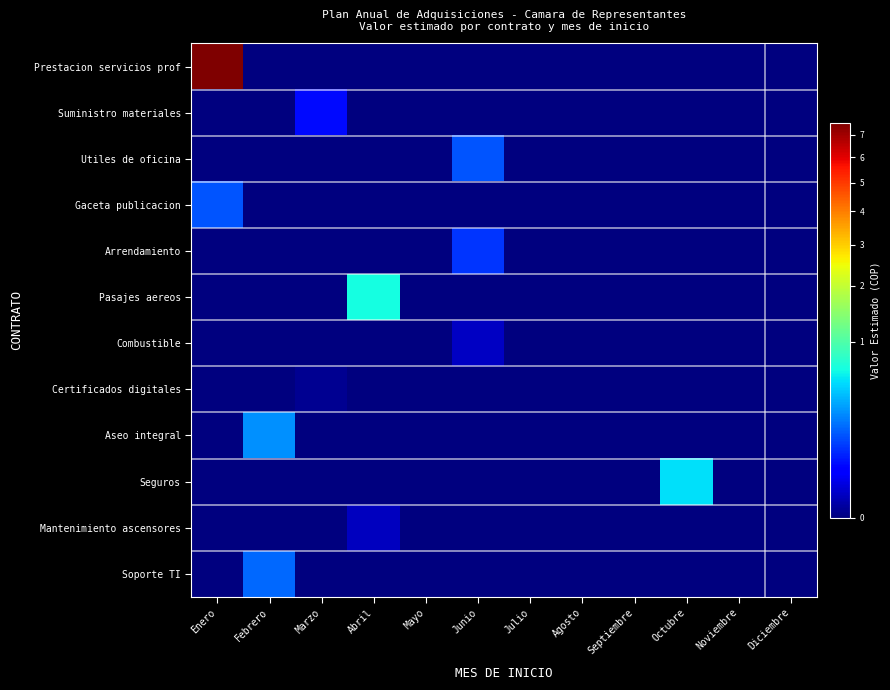

Reading left to right, list all the values displayed in this chart.

Prestacion servicios prof: Enero=75580000000	Febrero=0	Marzo=0	Abril=0	Mayo=0	Junio=0	Julio=0	Agosto=0	Septiembre=0	Octubre=0	Noviembre=0	Diciembre=0
Suministro materiales: Enero=0	Febrero=0	Marzo=500000000	Abril=0	Mayo=0	Junio=0	Julio=0	Agosto=0	Septiembre=0	Octubre=0	Noviembre=0	Diciembre=0
Utiles de oficina: Enero=0	Febrero=0	Marzo=0	Abril=0	Mayo=0	Junio=1540000000	Julio=0	Agosto=0	Septiembre=0	Octubre=0	Noviembre=0	Diciembre=0
Gaceta publicacion: Enero=1500000000	Febrero=0	Marzo=0	Abril=0	Mayo=0	Junio=0	Julio=0	Agosto=0	Septiembre=0	Octubre=0	Noviembre=0	Diciembre=0
Arrendamiento: Enero=0	Febrero=0	Marzo=0	Abril=0	Mayo=0	Junio=1024778378	Julio=0	Agosto=0	Septiembre=0	Octubre=0	Noviembre=0	Diciembre=0
Pasajes aereos: Enero=0	Febrero=0	Marzo=0	Abril=6515000000	Mayo=0	Junio=0	Julio=0	Agosto=0	Septiembre=0	Octubre=0	Noviembre=0	Diciembre=0
Combustible: Enero=0	Febrero=0	Marzo=0	Abril=0	Mayo=0	Junio=65000000	Julio=0	Agosto=0	Septiembre=0	Octubre=0	Noviembre=0	Diciembre=0
Certificados digitales: Enero=0	Febrero=0	Marzo=4000000	Abril=0	Mayo=0	Junio=0	Julio=0	Agosto=0	Septiembre=0	Octubre=0	Noviembre=0	Diciembre=0
Aseo integral: Enero=0	Febrero=2750000000	Marzo=0	Abril=0	Mayo=0	Junio=0	Julio=0	Agosto=0	Septiembre=0	Octubre=0	Noviembre=0	Diciembre=0
Seguros: Enero=0	Febrero=0	Marzo=0	Abril=0	Mayo=0	Junio=0	Julio=0	Agosto=0	Septiembre=0	Octubre=5379000000	Noviembre=0	Diciembre=0
Mantenimiento ascensores: Enero=0	Febrero=0	Marzo=0	Abril=60000000	Mayo=0	Junio=0	Julio=0	Agosto=0	Septiembre=0	Octubre=0	Noviembre=0	Diciembre=0
Soporte TI: Enero=0	Febrero=1857760000	Marzo=0	Abril=0	Mayo=0	Junio=0	Julio=0	Agosto=0	Septiembre=0	Octubre=0	Noviembre=0	Diciembre=0